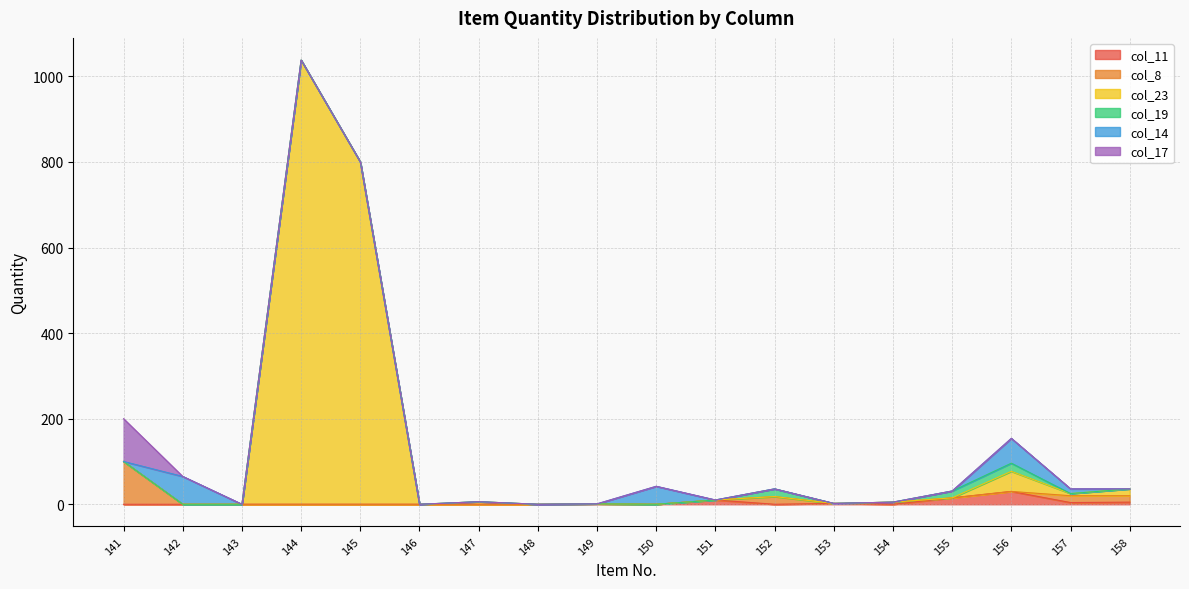

At how many categories does at least one series exceed 822?

1